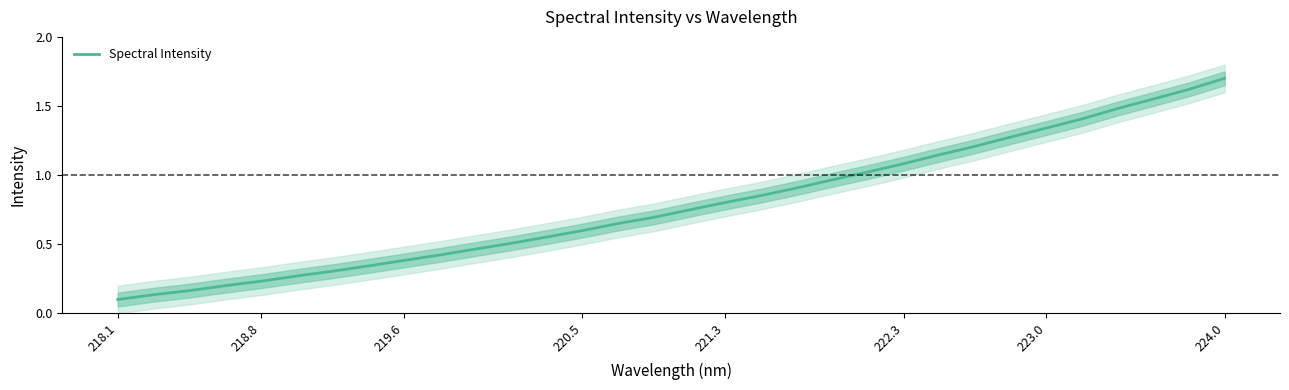

The value of Spectral Intensity at 220.5 is 0.6. True or false?

True